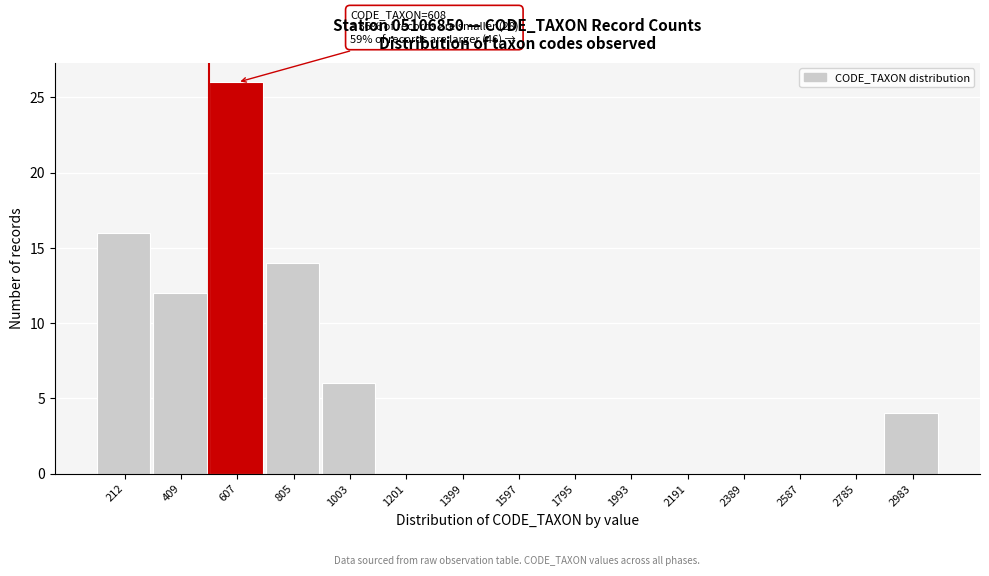

Reading right to left, transcribe all the data shown in this chart.

2983=4	2785=0	2587=0	2389=0	2191=0	1993=0	1795=0	1597=0	1399=0	1201=0	1003=6	805=14	607=26	409=12	212=16